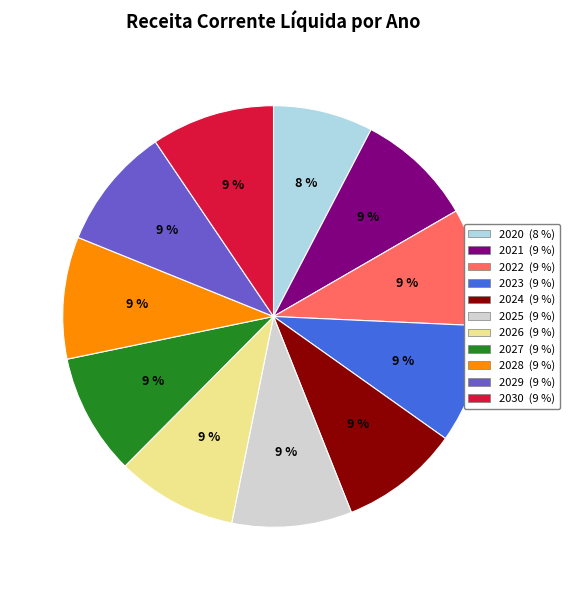

Is there a majority slice in this chart?

No